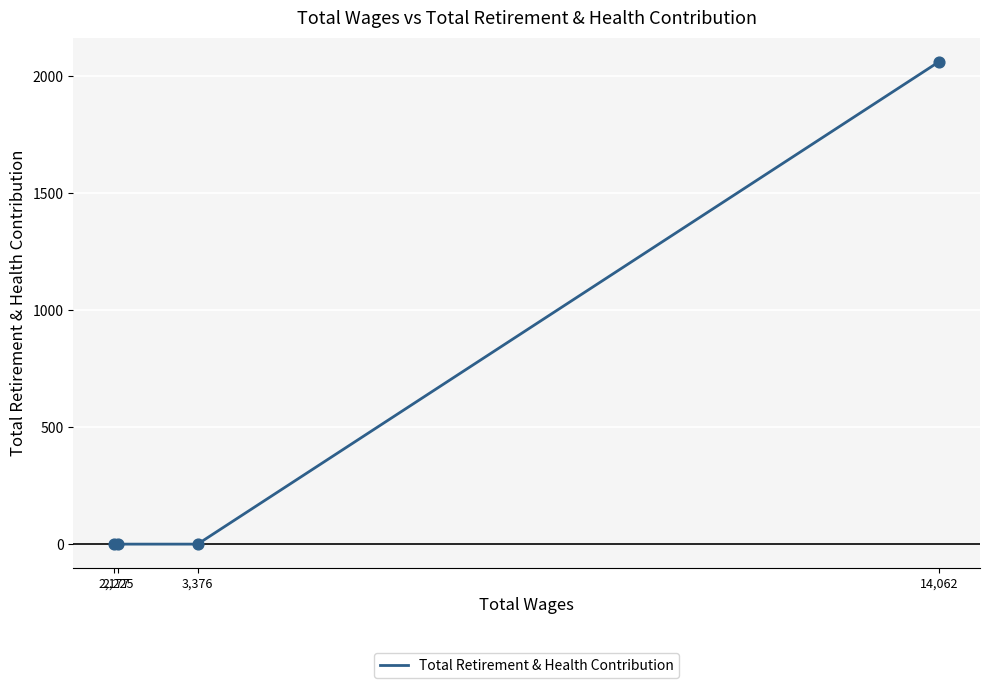

What is the change in value from 14,062 to 2,225?

-2061